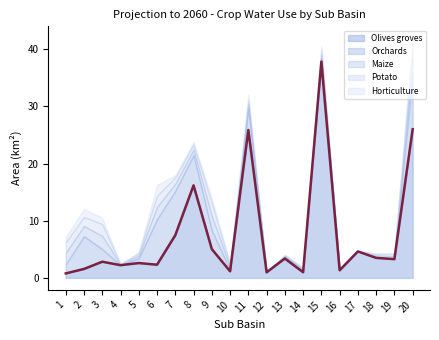

The value of Olives groves at 18 is 5.6. True or false?

False